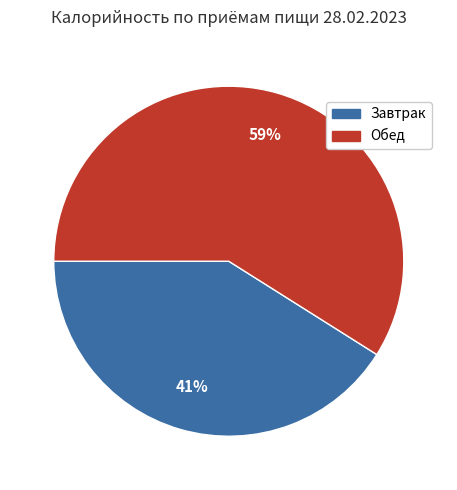

Rank the categories by value from highest to lowest.

Обед, Завтрак